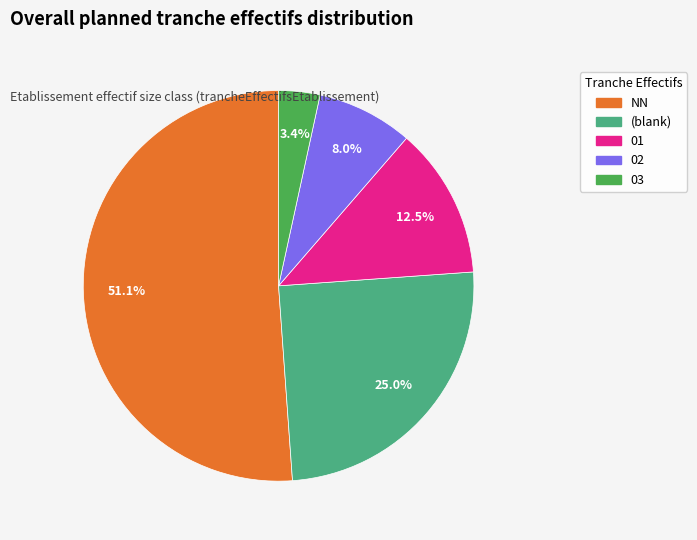

Does any single category account for the majority?

Yes